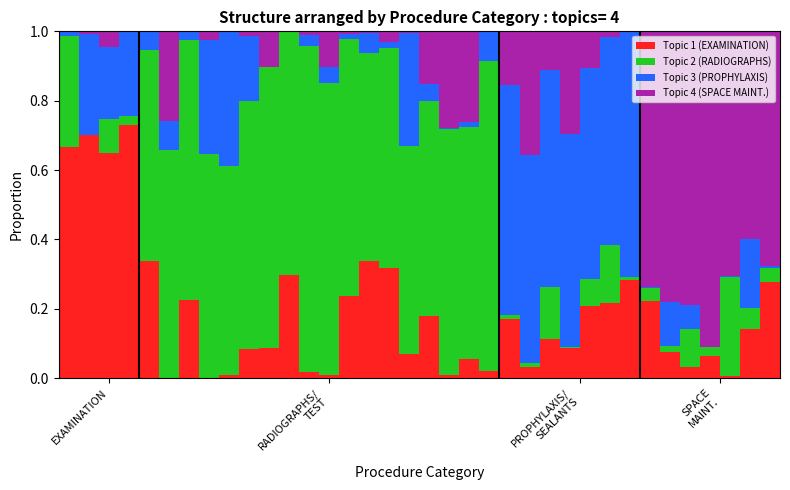

Count the number of data series in this chart.

4